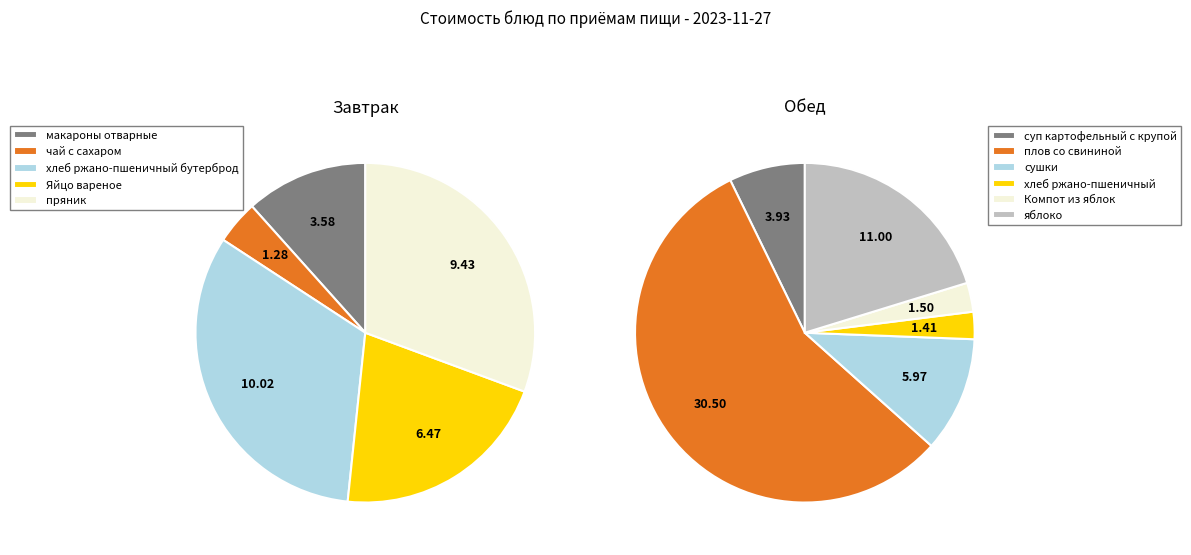

Is there a majority slice in this chart?

No